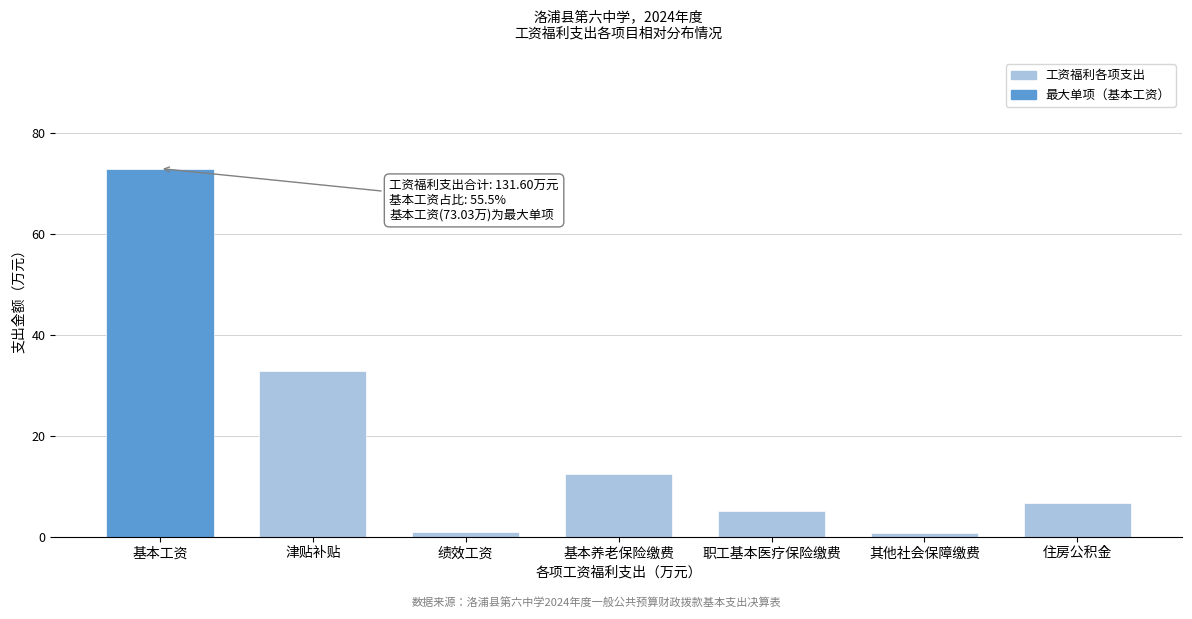

What is the ratio of the value at 基本养老保险缴费 to the value at 住房公积金?

1.9